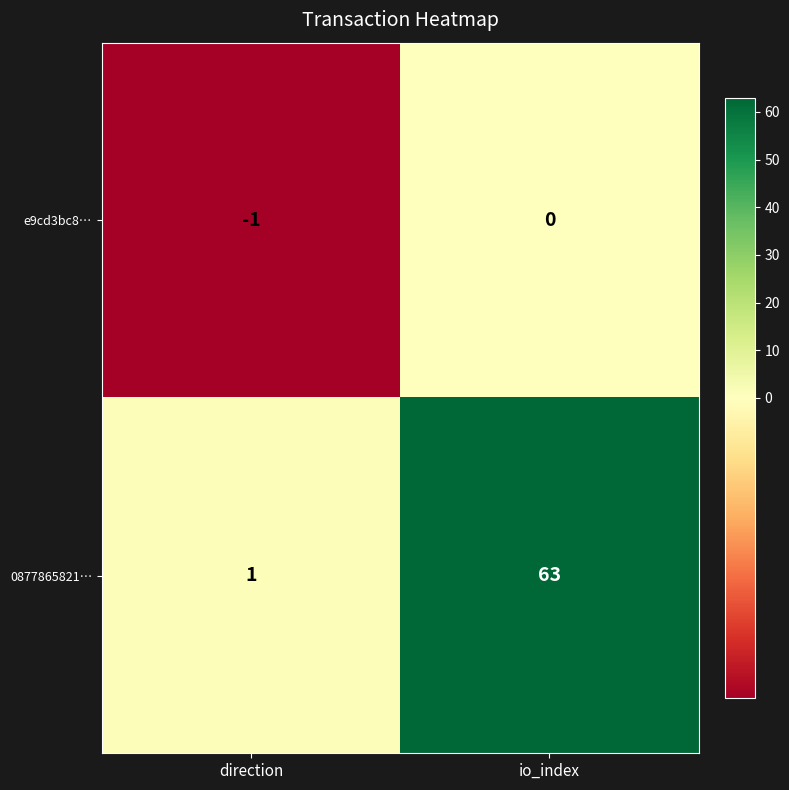

The 0877865821… series shows 2 at direction. True or false?

False